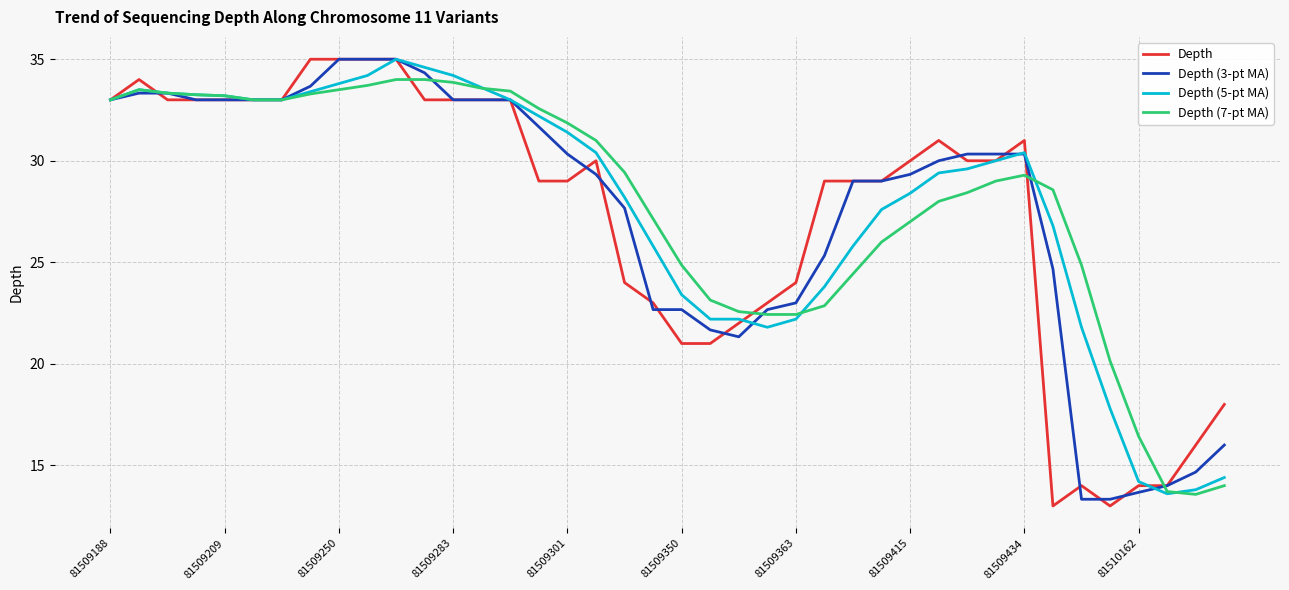

True or false: Depth (5-pt MA) and Depth intersect in this chart.

True